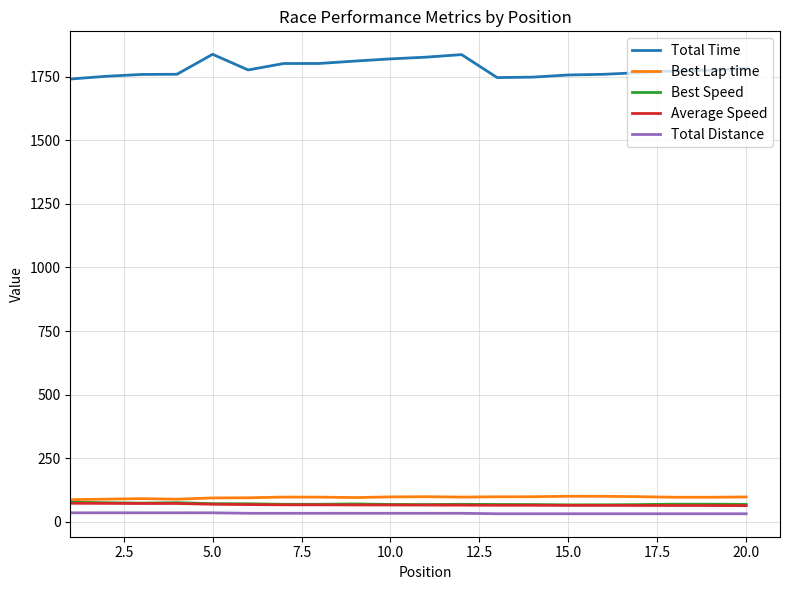

Which series has the largest total across all categories?

Total Time